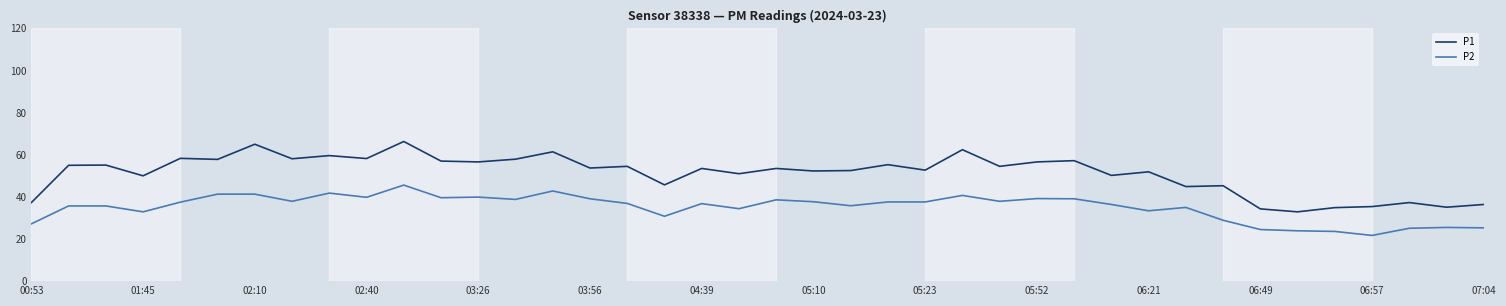

Which series has the largest total across all categories?

P1